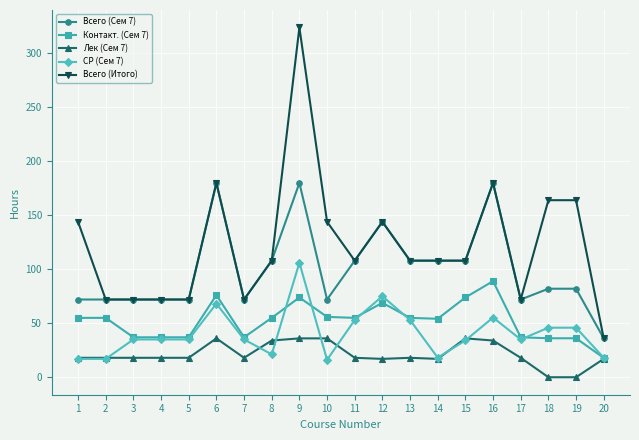

What are all the series names shown in the legend?

Всего (Сем 7), Контакт. (Сем 7), Лек (Сем 7), СР (Сем 7), Всего (Итого)